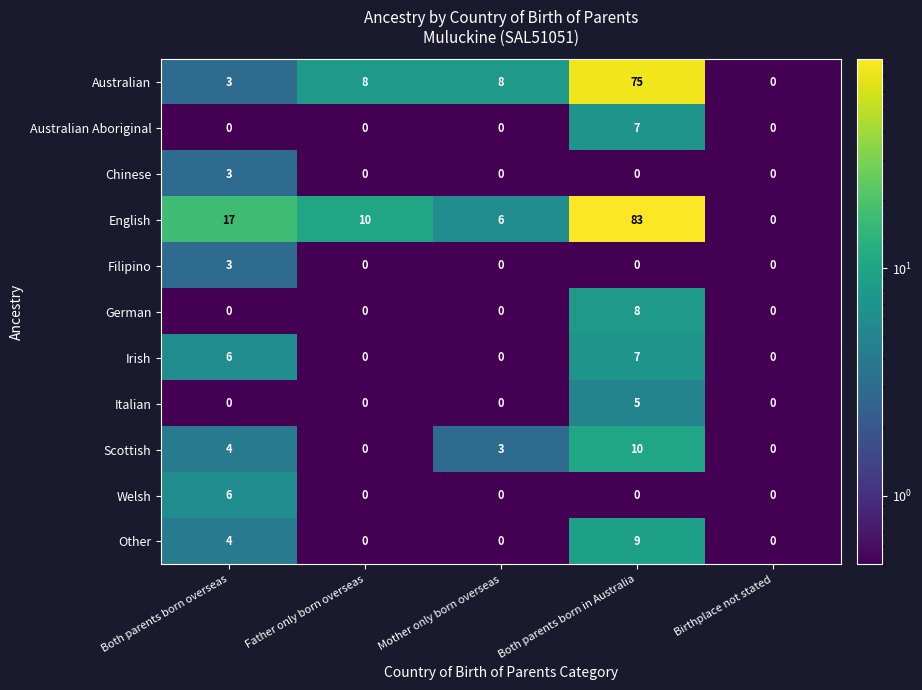

Is it true that Scottish equals 3 at Father only born overseas?

False